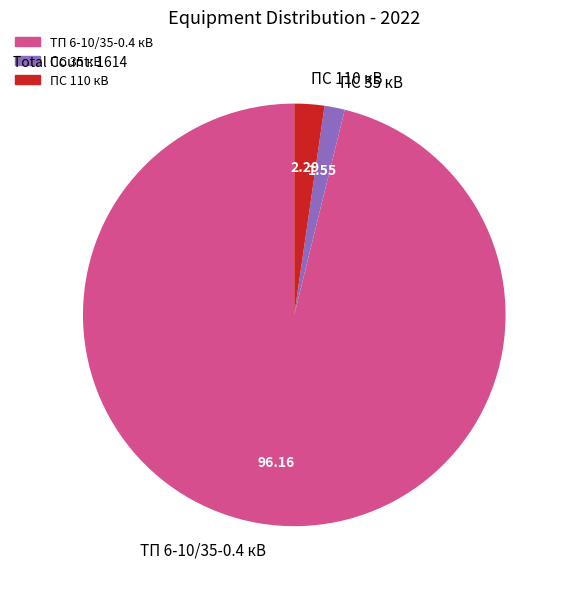

Approximately how many times larger is the value at ПС 110 кВ compared to ПС 35 кВ?

1.5